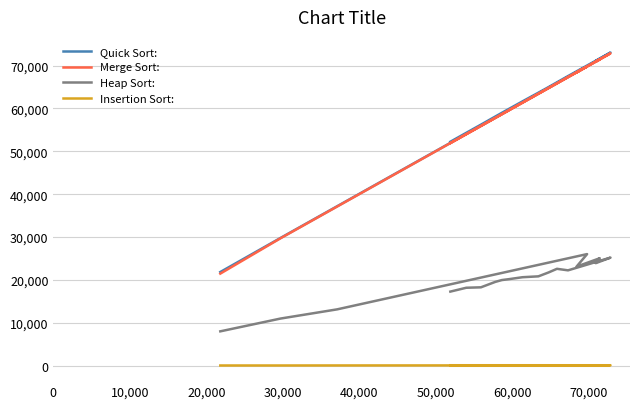

What is the value of the Heap Sort: point at the 18th from the left?

18260